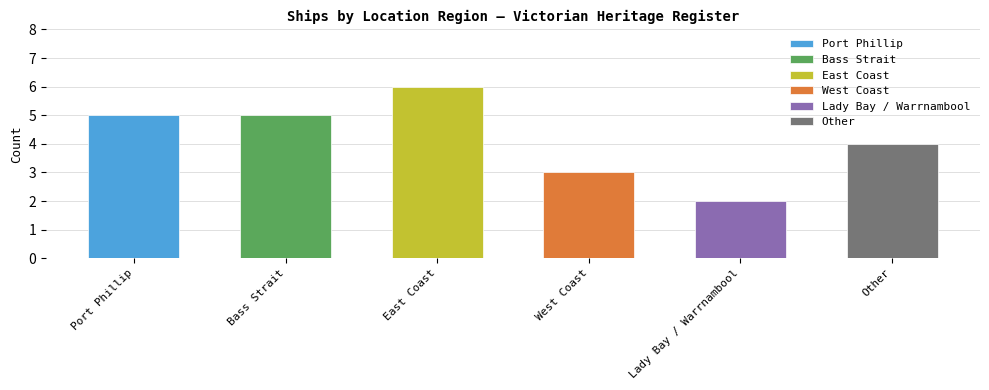

Between East Coast and Lady Bay / Warrnambool, which is larger?

East Coast